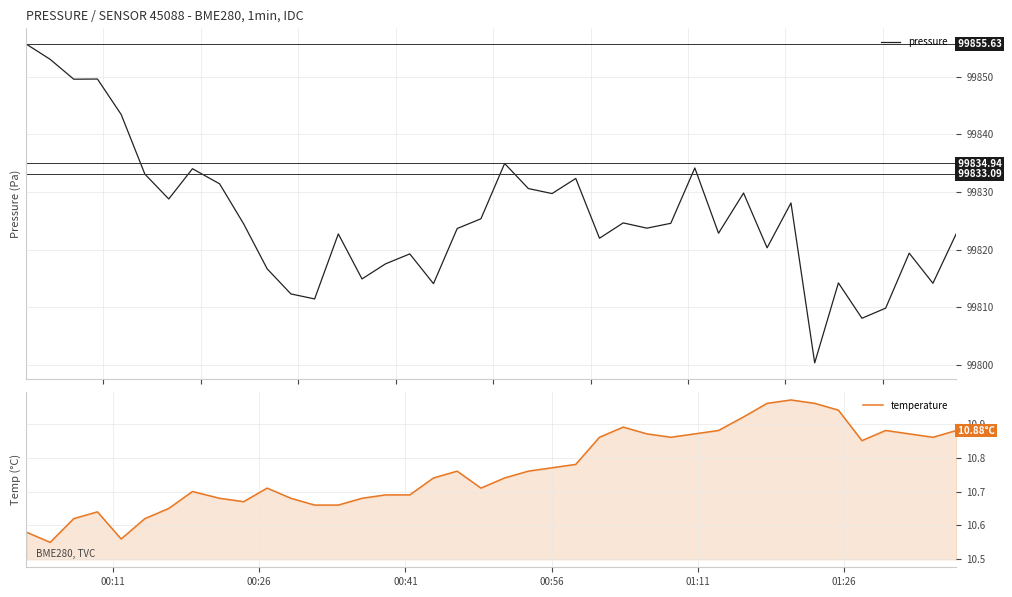

At how many categories does at least one series exceed 98855?

40